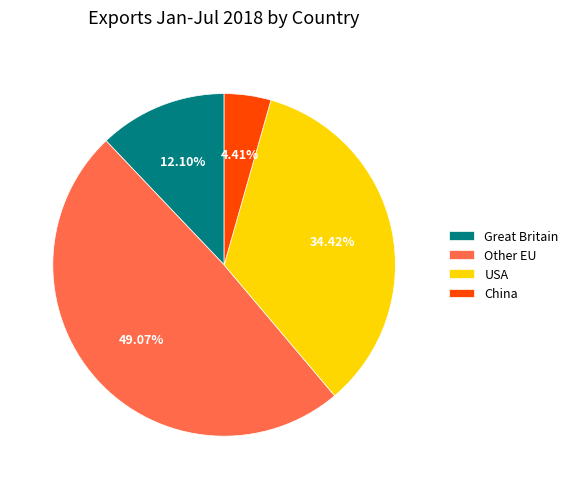

Combined, what portion of the pie is China and USA?

38.8%